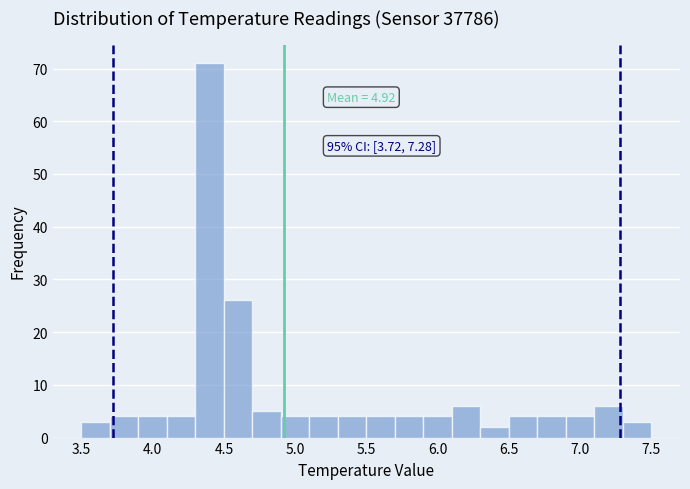

Over which range of the x-axis is the bar tallest?

4.3 to 4.5